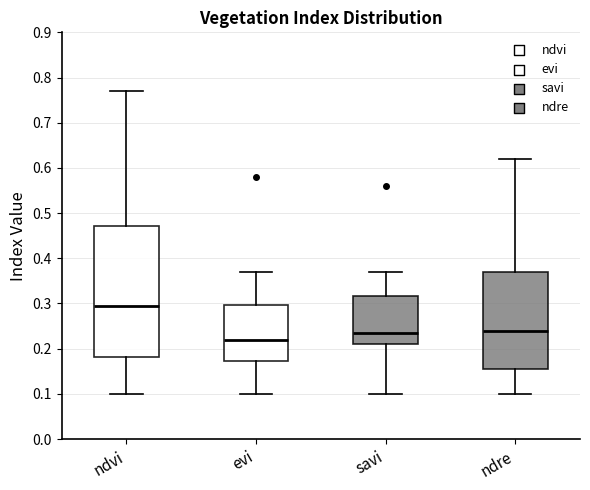

Reading left to right, transcribe this box plot: for each box, give where its median line is, the range the box spans, and where its two whiskers end, as read against the y-axis. The values are not printed on the chart, so give them approximately, as read against the axis.

ndvi: median 0.30, box 0.18 to 0.47, whiskers 0.10 to 0.77
evi: median 0.22, box 0.17 to 0.30, whiskers 0.10 to 0.37
savi: median 0.24, box 0.21 to 0.32, whiskers 0.10 to 0.37
ndre: median 0.24, box 0.16 to 0.37, whiskers 0.10 to 0.62